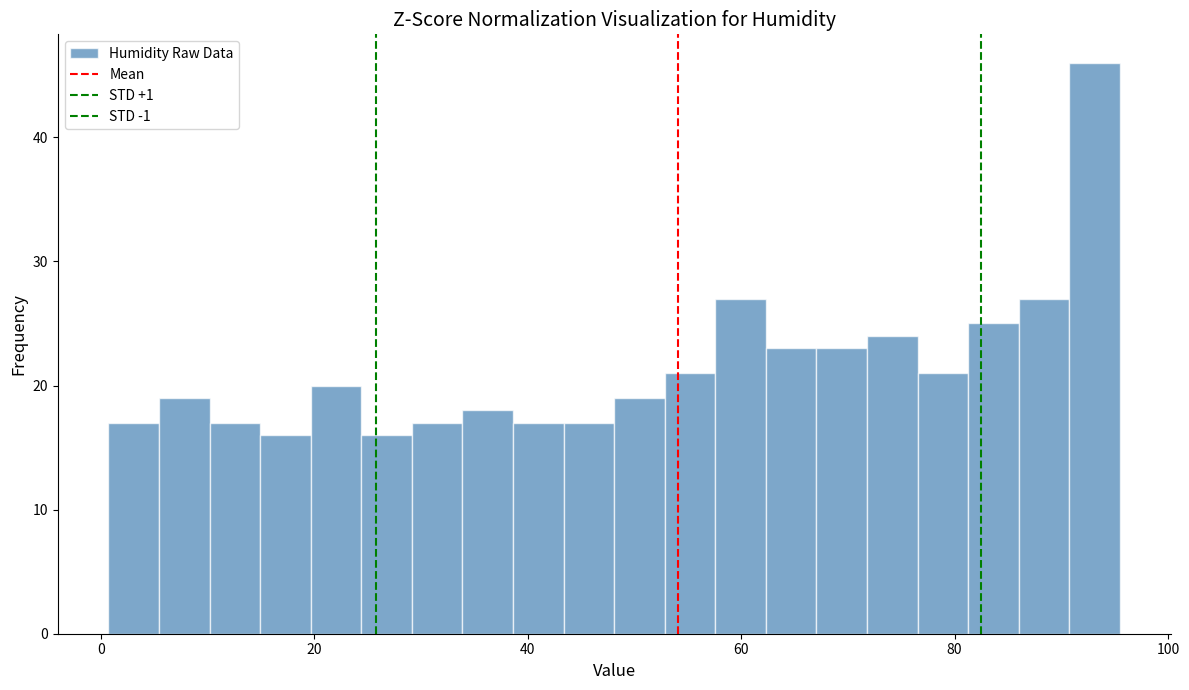

Read against the x-axis, roughly where is the centre of the tallest bar?

94